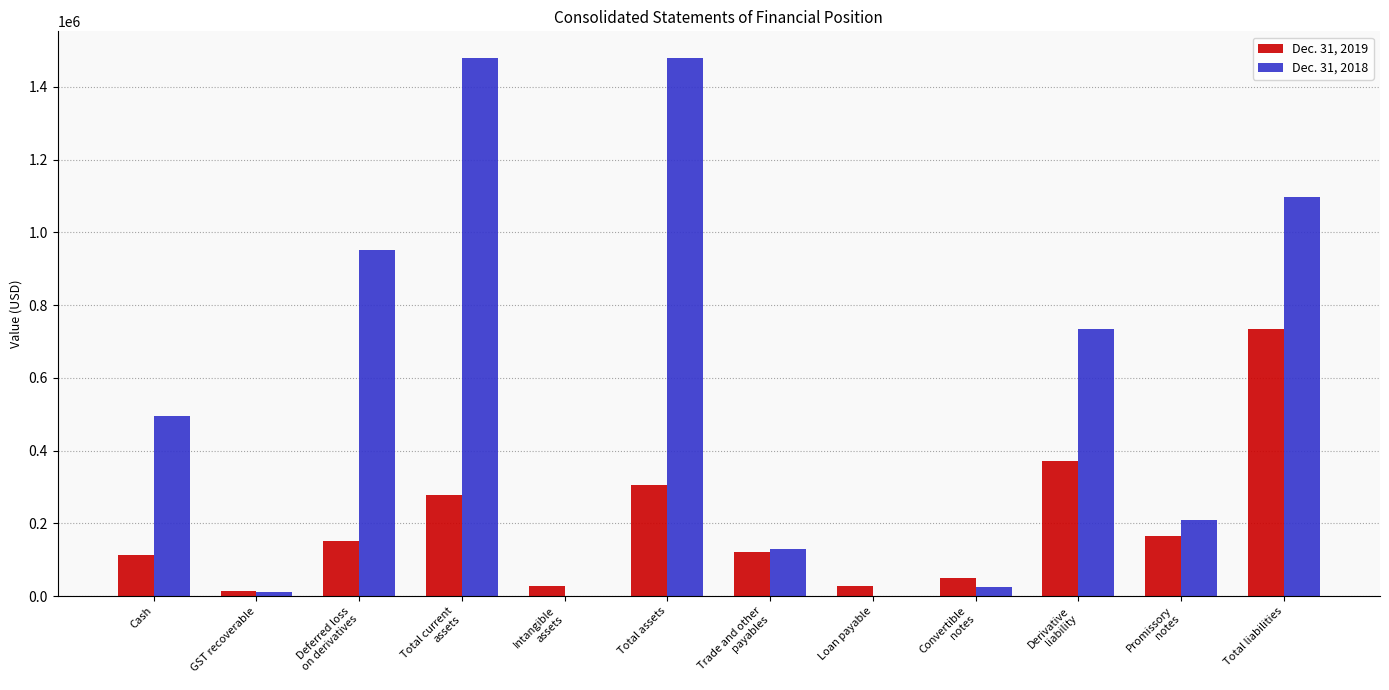

Which series has the largest total across all categories?

Dec. 31, 2018